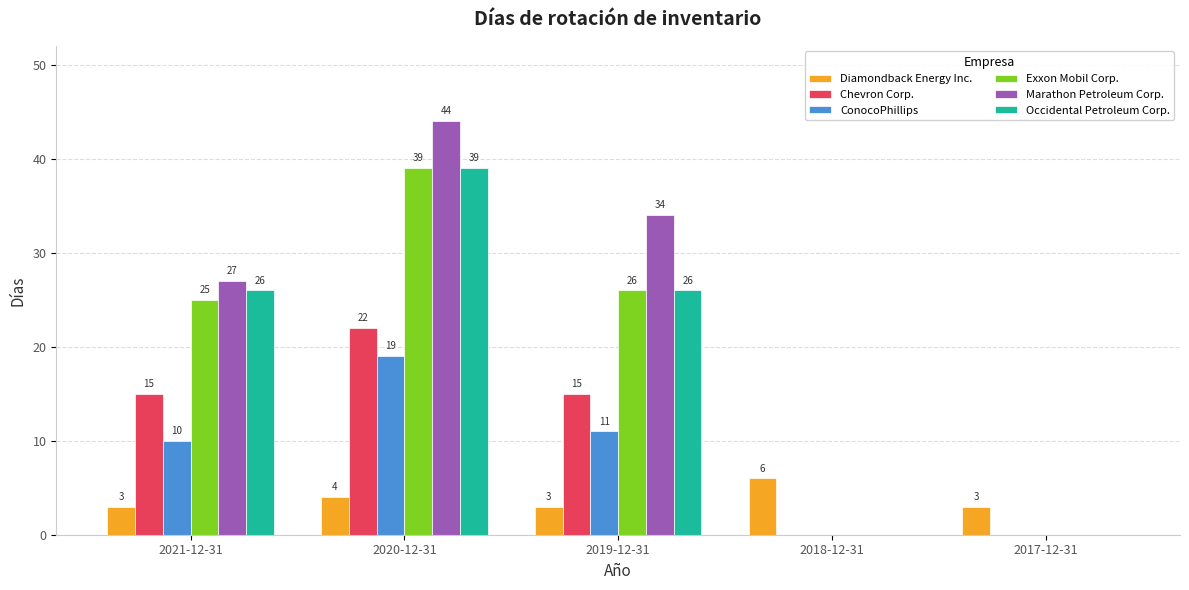

Reading right to left, transcribe all the data shown in this chart.

Diamondback Energy Inc.: 3	6	3	4	3
Chevron Corp.: 0	0	15	22	15
ConocoPhillips: 0	0	11	19	10
Exxon Mobil Corp.: 0	0	26	39	25
Marathon Petroleum Corp.: 0	0	34	44	27
Occidental Petroleum Corp.: 0	0	26	39	26